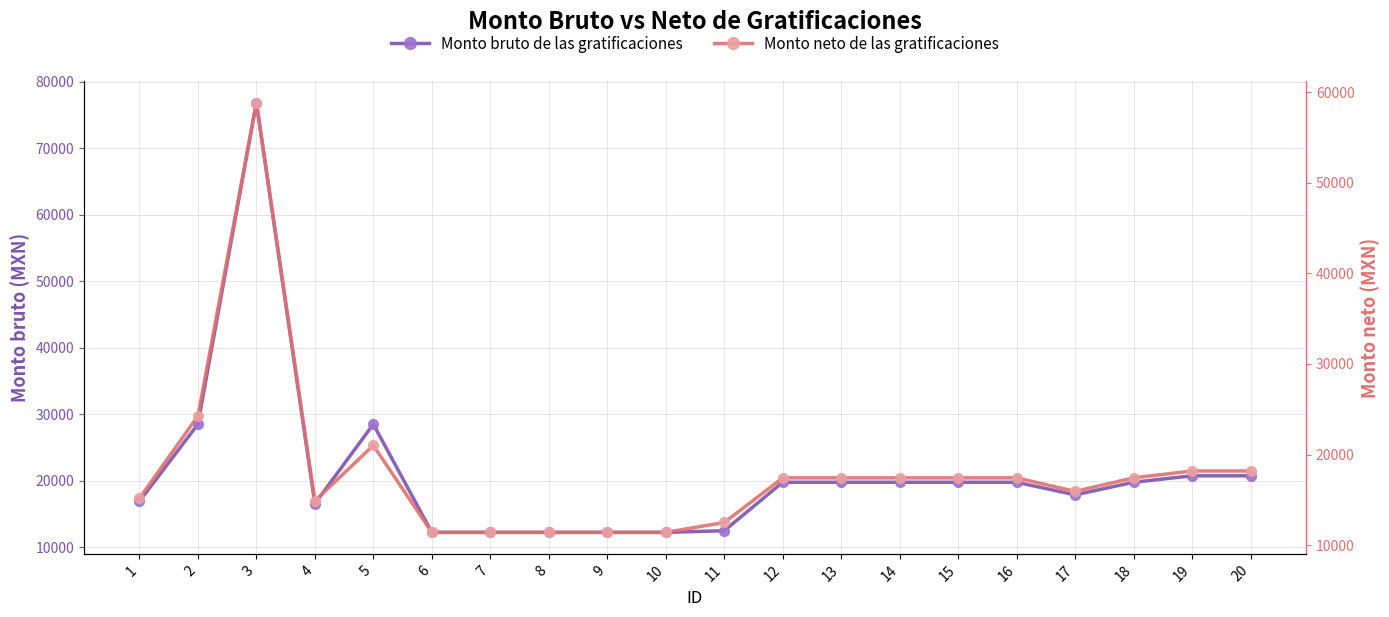

Does the chart have visible grid lines?

Yes